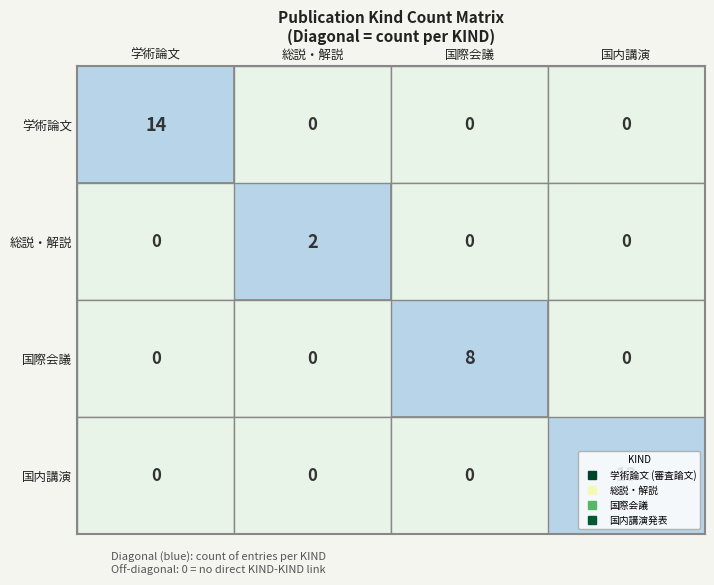

At which category is the sum across all series the highest?

学術論文